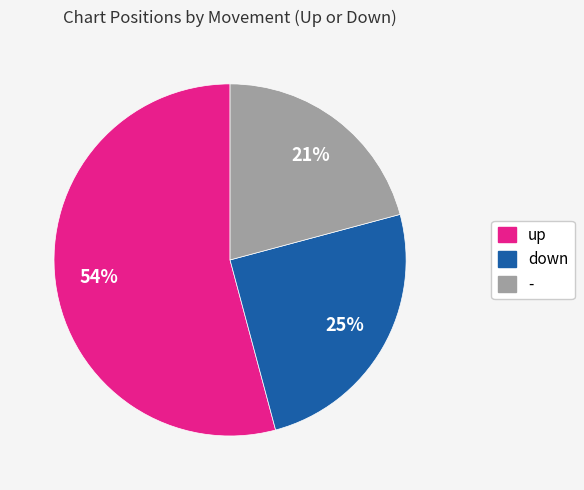

Is it true that up is 54% of the pie?

True